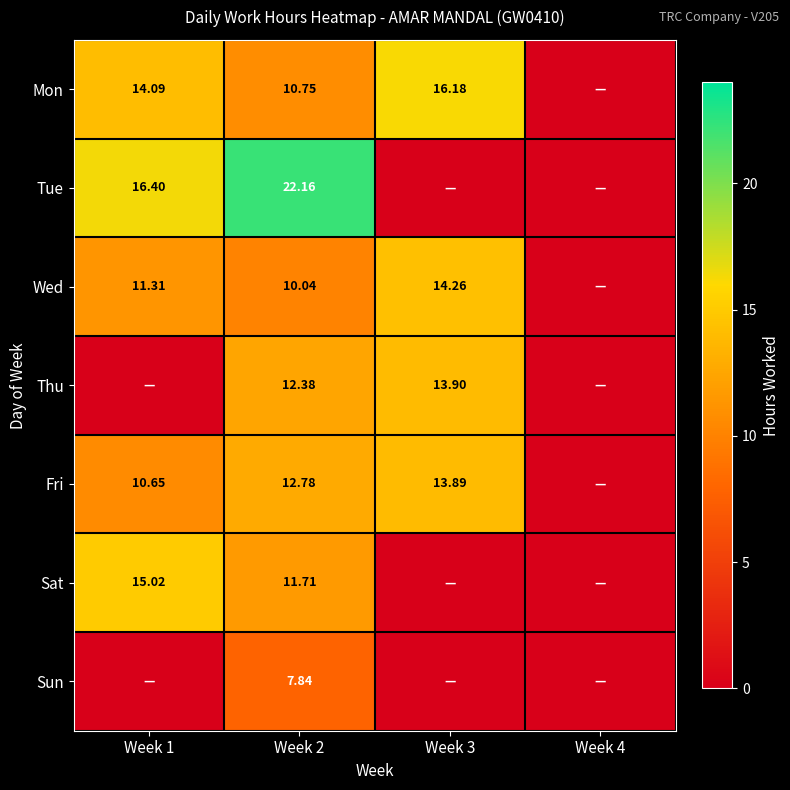

How many categories are shown in the chart?

4